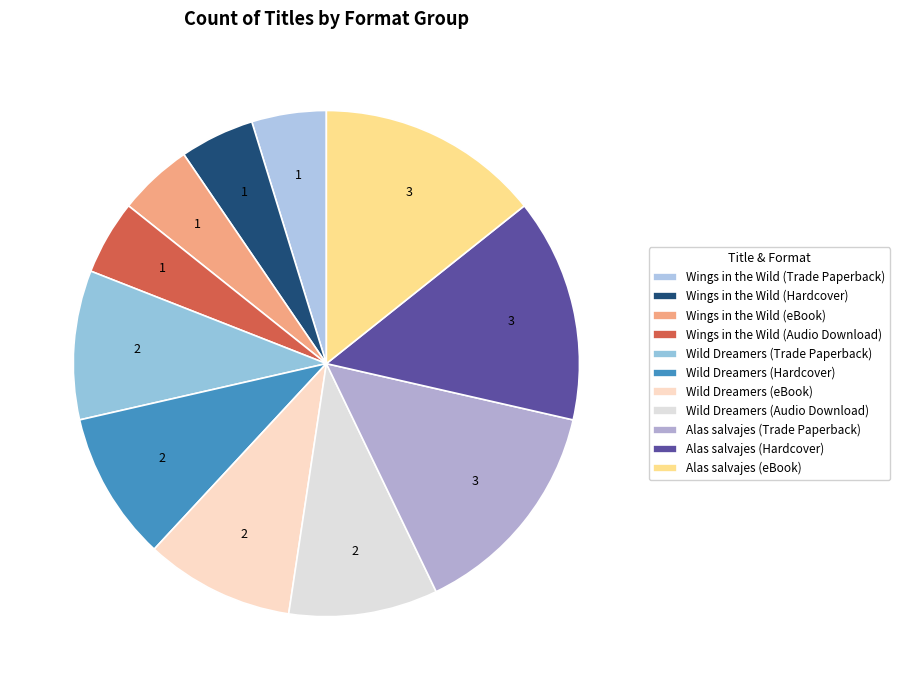

Which category has the smallest portion of the pie?

Wings in the Wild (Trade Paperback)